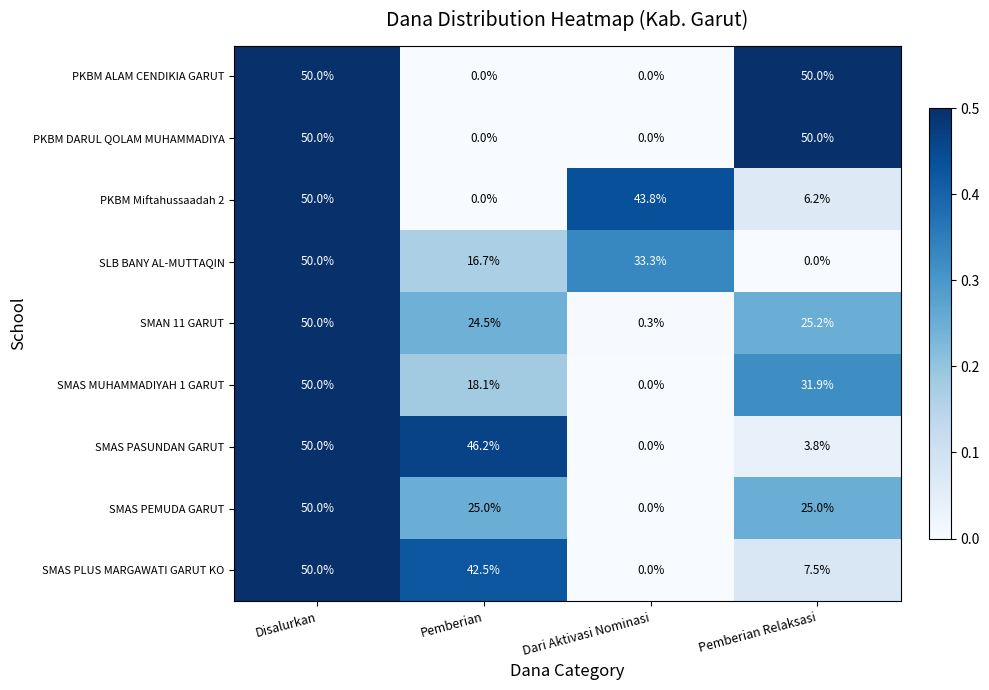

Count the number of data series in this chart.

9